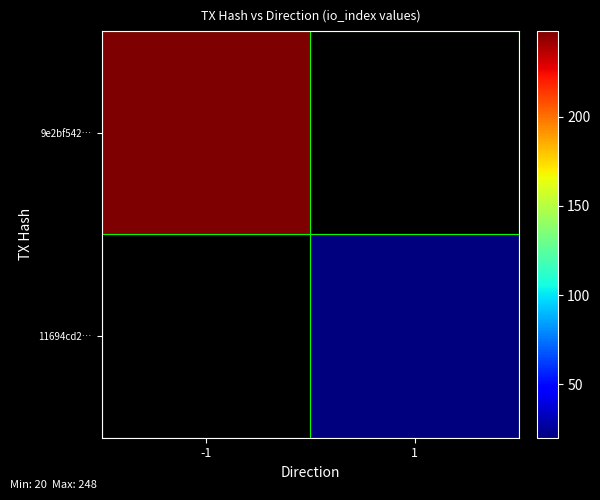

How many positive values does the 9e2bf542… series have?

1